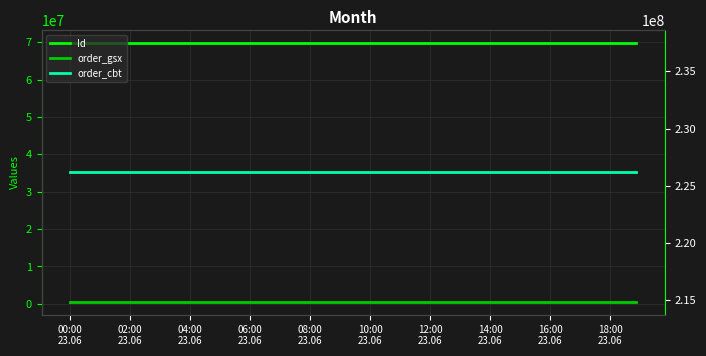

What value does the Id series have at 00:00
23.06?

69859366